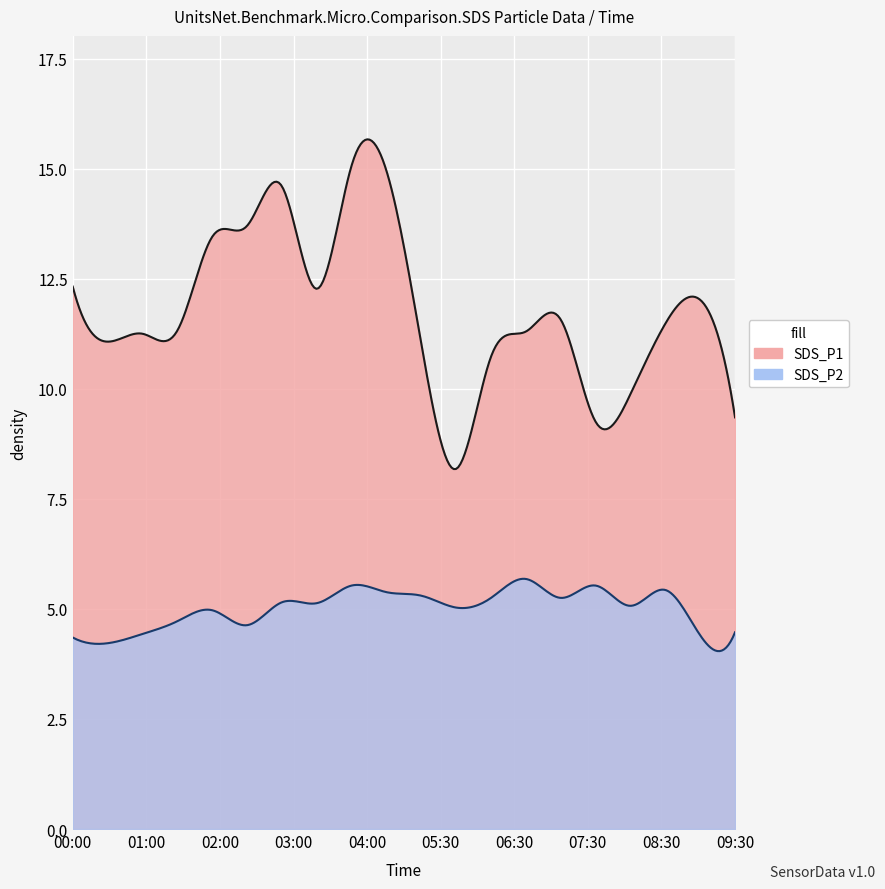

What are all the series names shown in the legend?

SDS_P1, SDS_P2